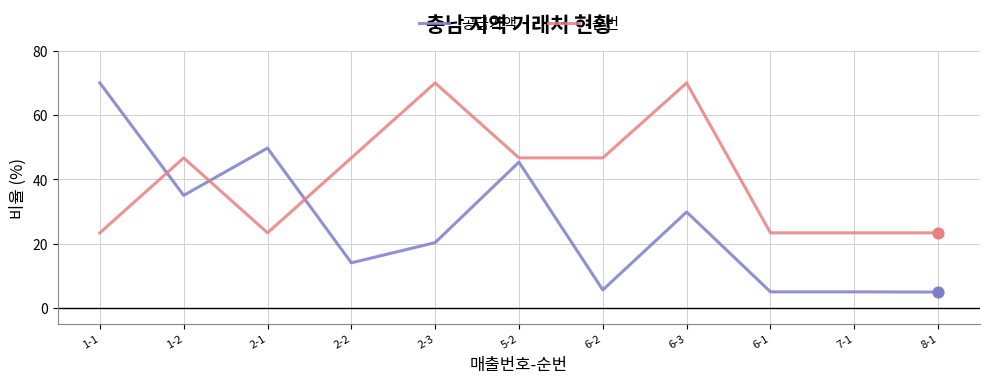

Is the value of 공급가액 at 2-1 greater than the value of 순번 at 6-1?

Yes